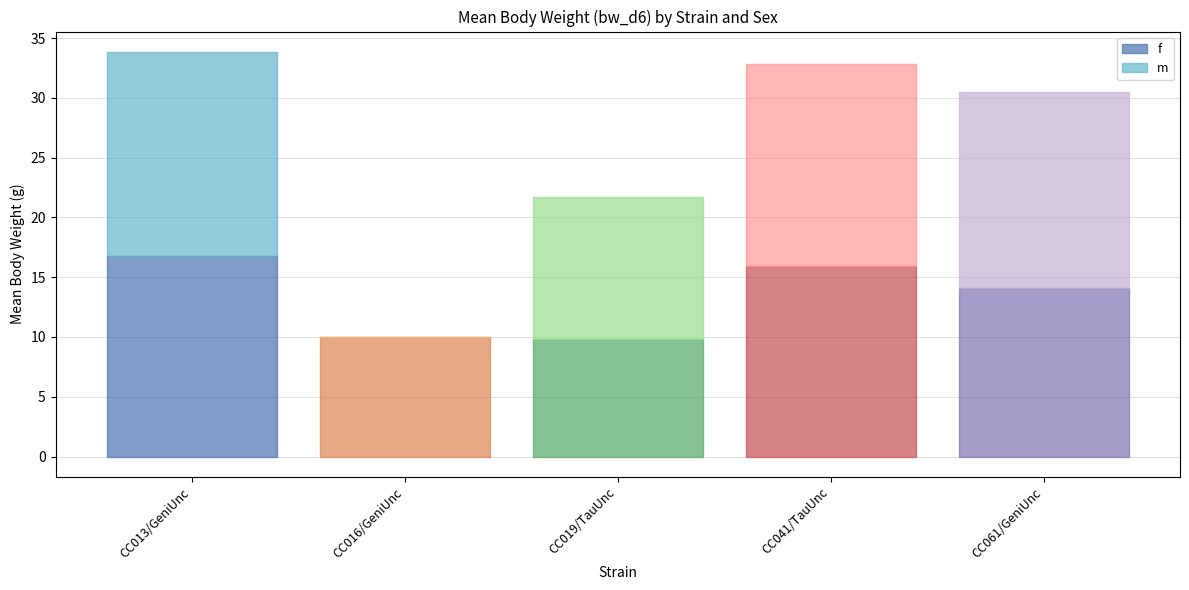

The f series shows 13.1 at CC016/GeniUnc. True or false?

False